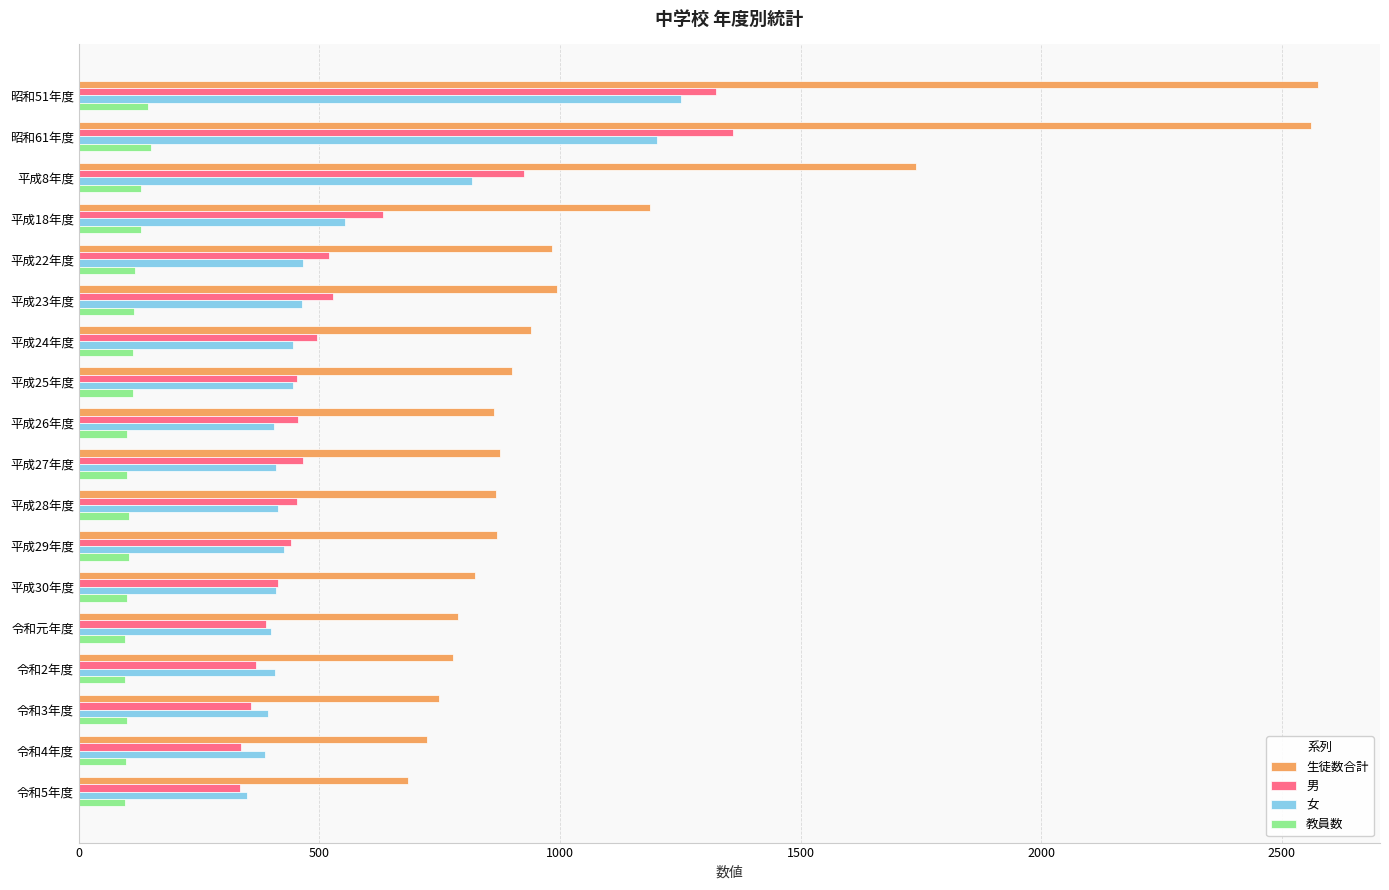

What is the difference between the maximum and minimum values in the 教員数 series?

54